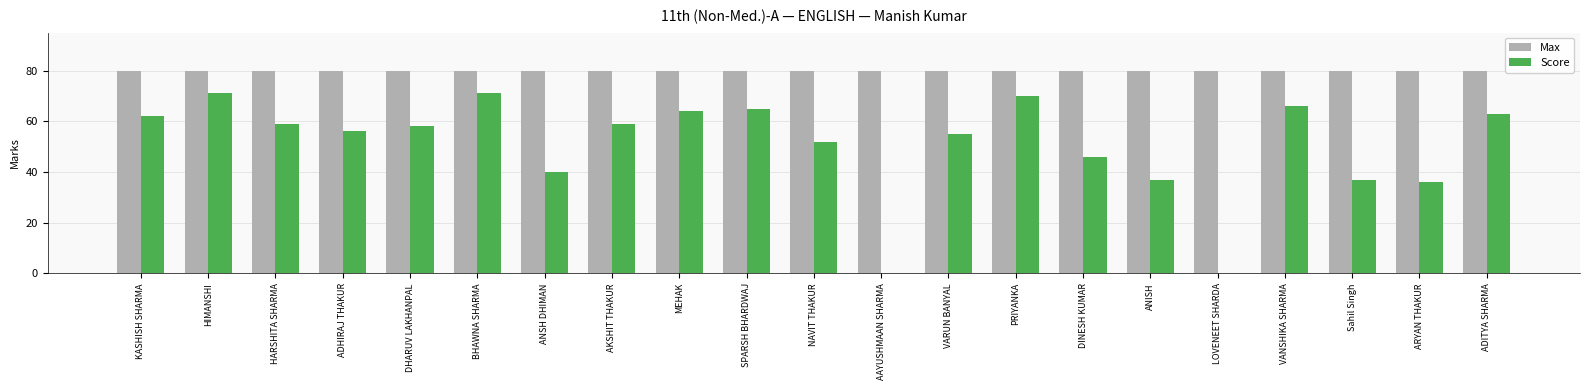

What are all the series names shown in the legend?

Max, Score